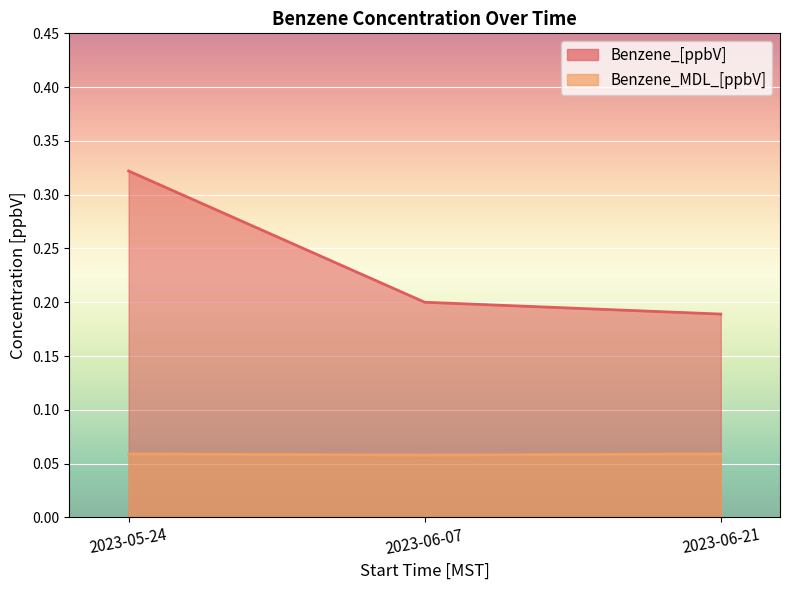

Rank the series by their average value, from lowest to highest.

Benzene_MDL_[ppbV], Benzene_[ppbV]